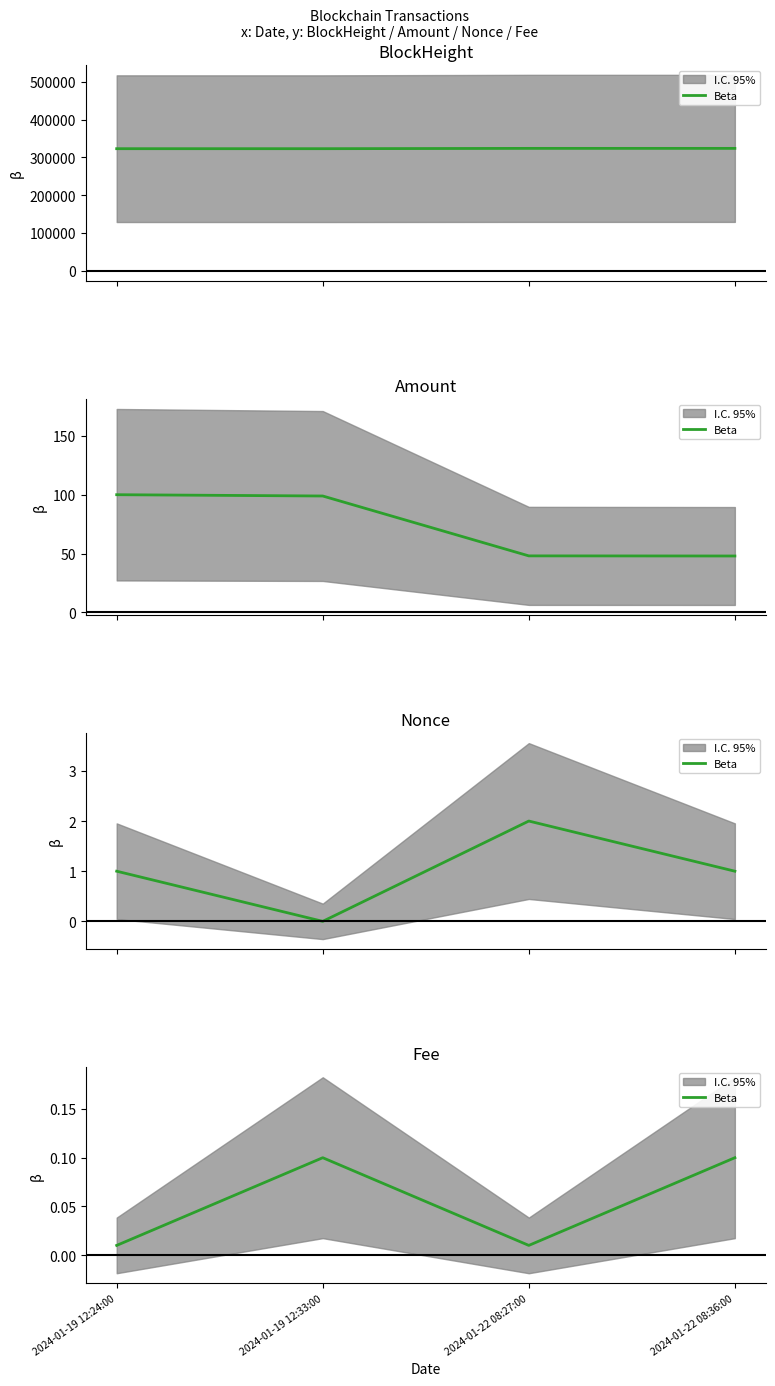

At which category does the data reach its first local peak?

2024-01-19 12:33:00